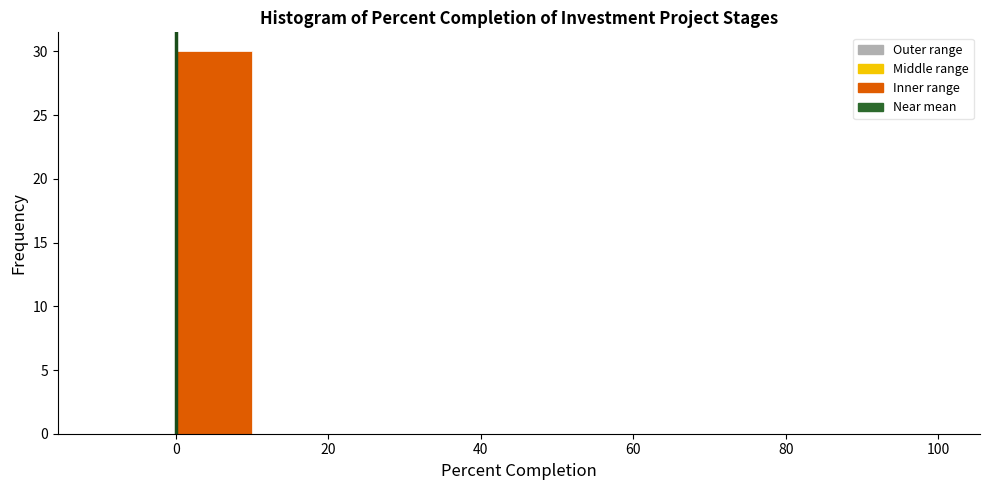

Reading left to right, transcribe this chart: for each bar, give the range it covers on the x-axis and its height. The values are not printed on the chart, so give them approximately, as read against the axis.

-10 to 0: 0
0 to 10: 30
10 to 20: 0
20 to 30: 0
30 to 40: 0
40 to 50: 0
50 to 60: 0
60 to 70: 0
70 to 80: 0
80 to 90: 0
90 to 100: 0